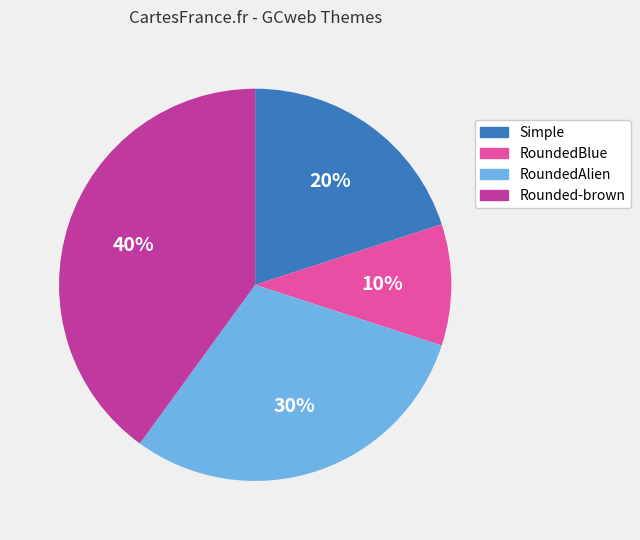

Which has a higher value, RoundedAlien or Rounded-brown?

Rounded-brown